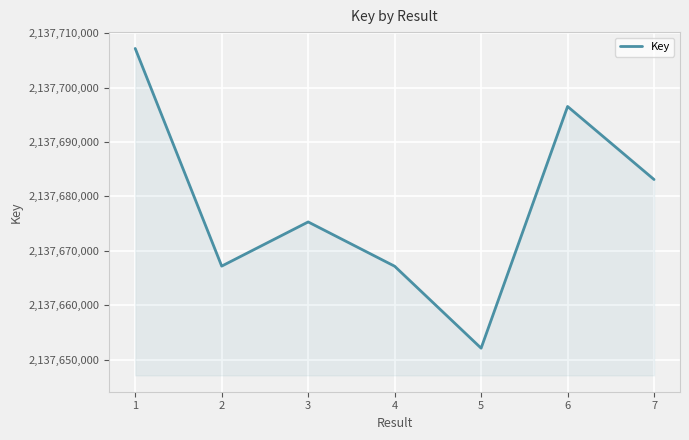

What is the sum of the values at 2 and 7?

4275350279